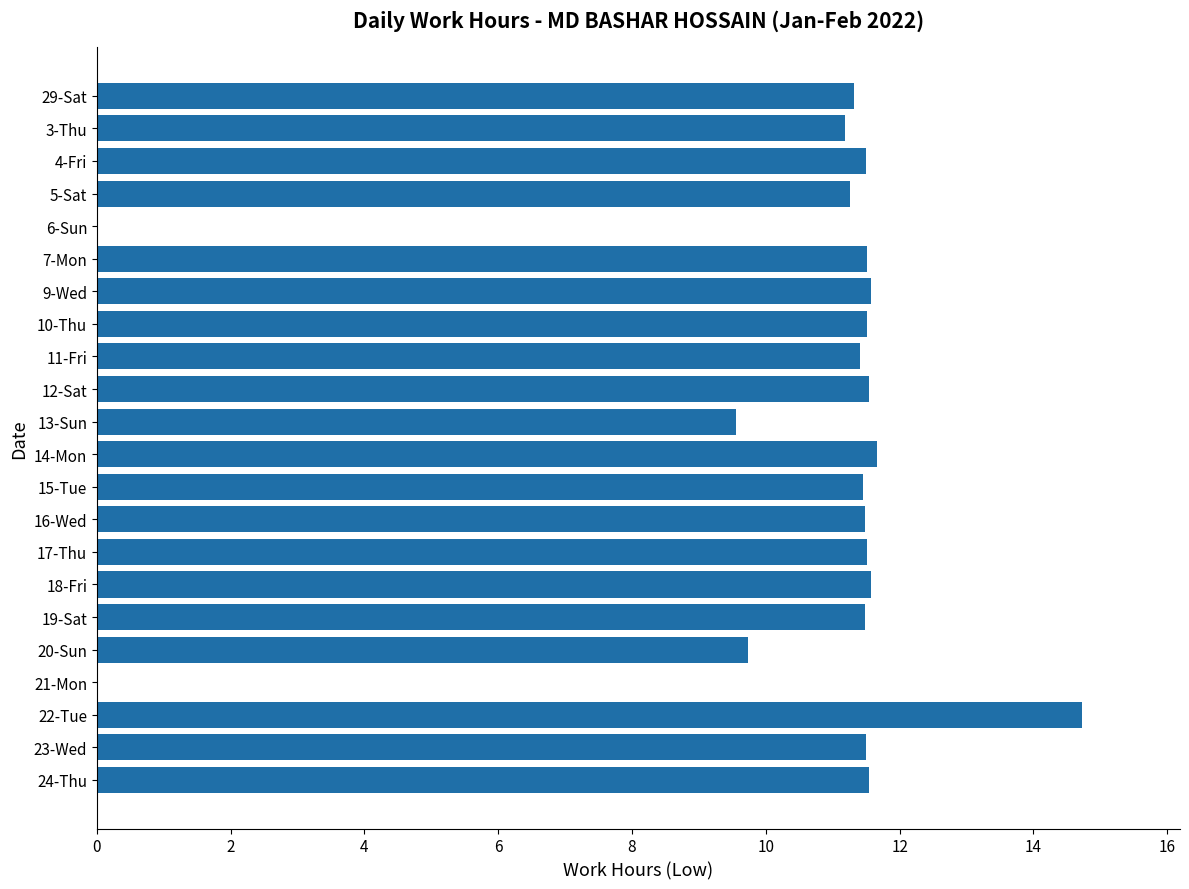

At which label is the value closest to 7?

13-Sun